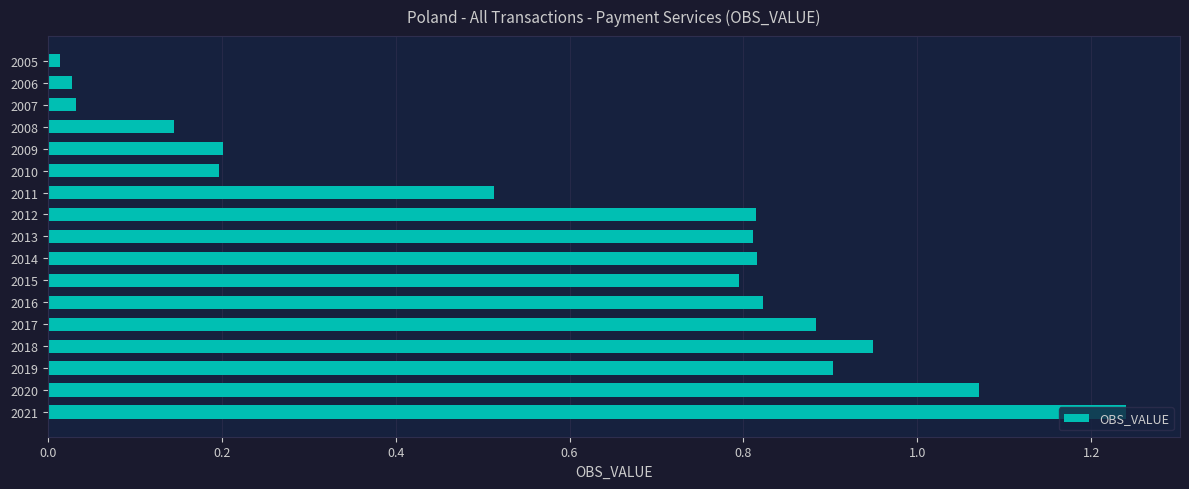

What is the value of the 5th bar from the top?

0.2